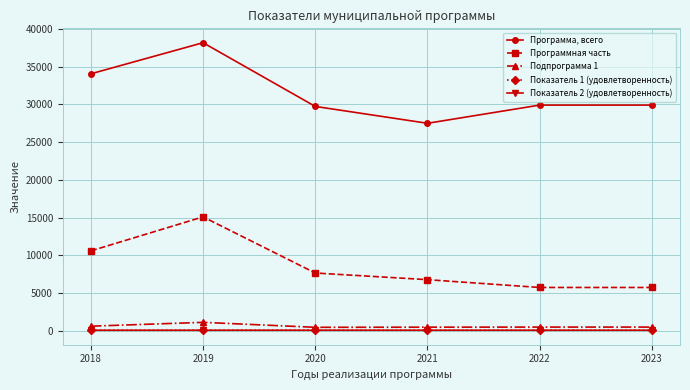

What is the sum of all Показатель 2 (удовлетворенность) values?

519.0